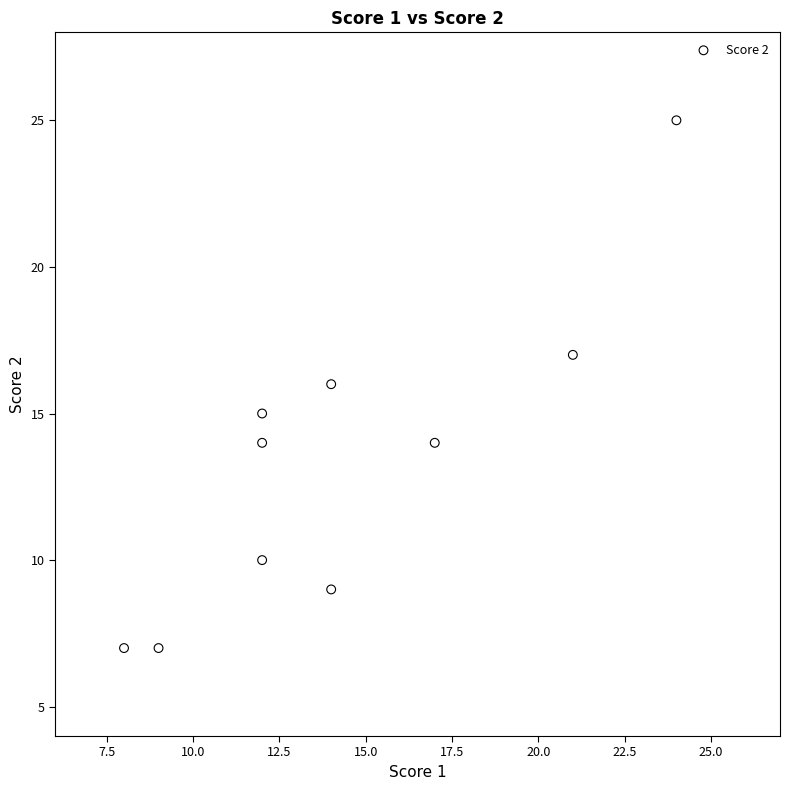

What is the range of Y values (max minus min)?

18